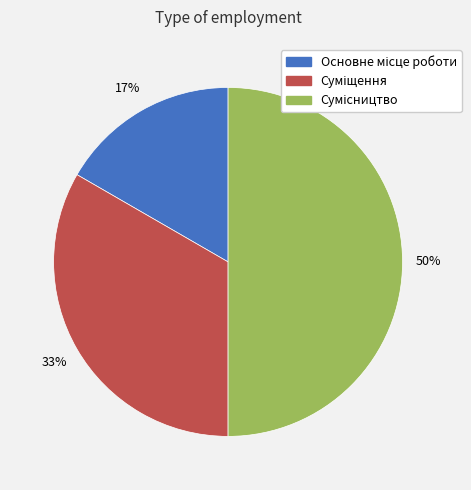

The Сумісництво slice represents 63% of the pie. True or false?

False